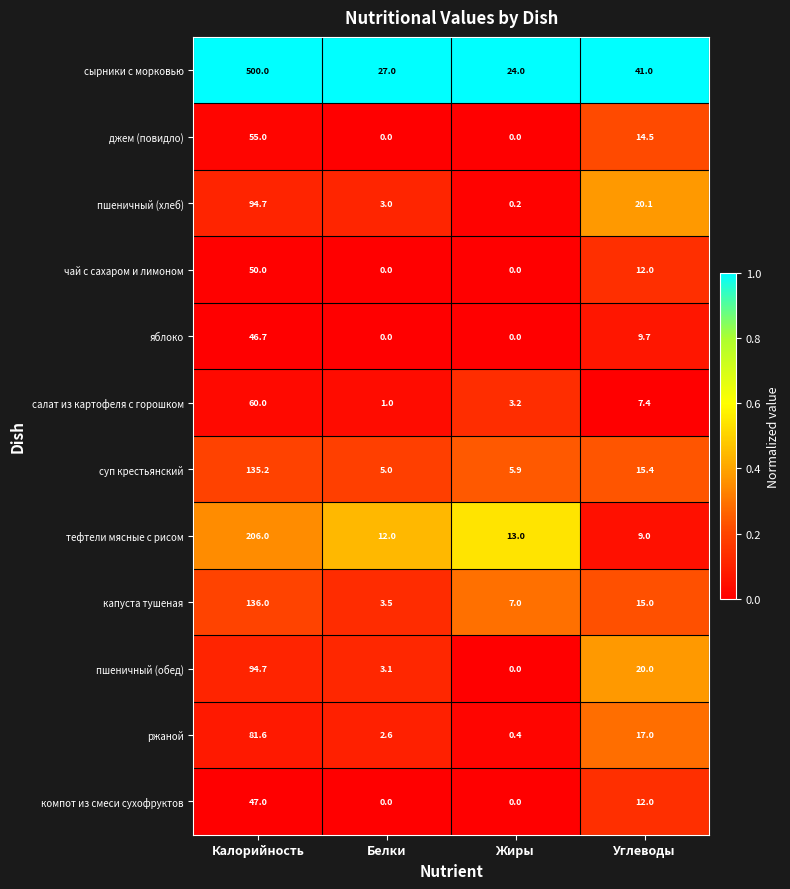

What is the lowest value of the салат из картофеля с горошком series?

1.0